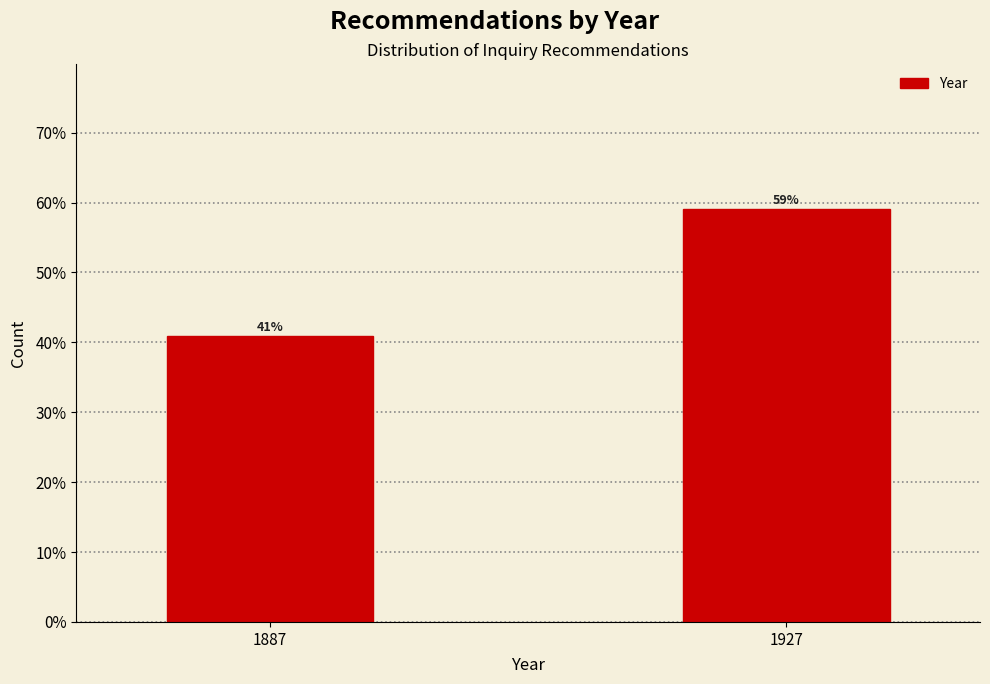

At which label does the data first exceed 59?

1927